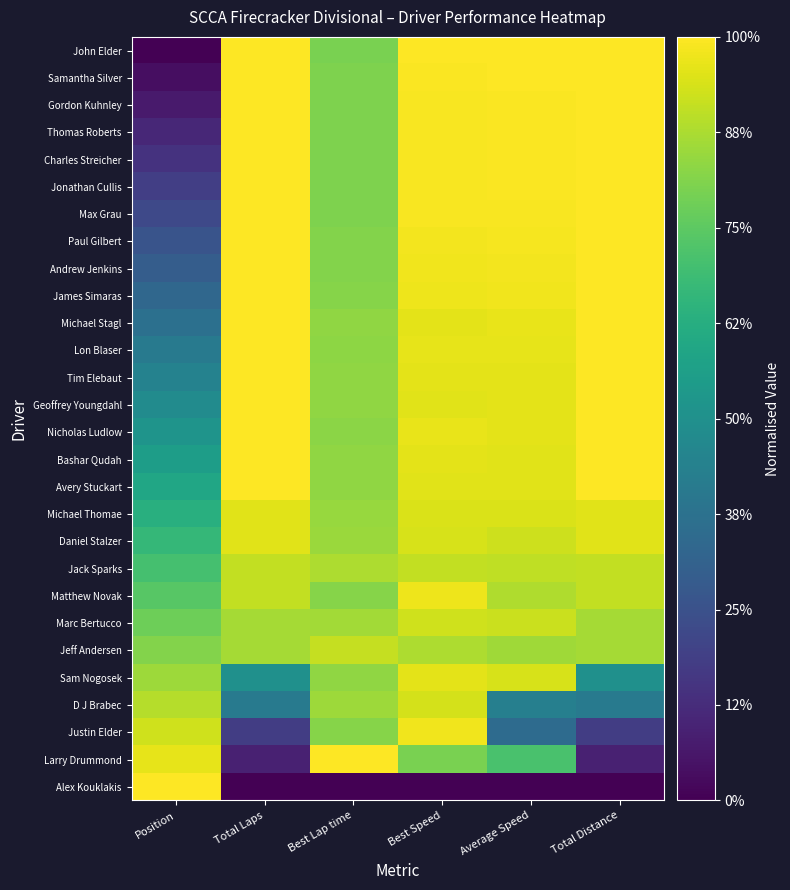

Rank the series by their maximum value, from lowest to highest.

Jack Sparks, Jeff Andersen, Marc Bertucco, D J Brabec, Michael Thomae, Daniel Stalzer, Sam Nogosek, Matthew Novak, Justin Elder, John Elder, Samantha Silver, Gordon Kuhnley, Thomas Roberts, Charles Streicher, Jonathan Cullis, Max Grau, Paul Gilbert, Andrew Jenkins, James Simaras, Michael Stagl, Lon Blaser, Tim Elebaut, Geoffrey Youngdahl, Nicholas Ludlow, Bashar Qudah, Avery Stuckart, Larry Drummond, Alex Kouklakis